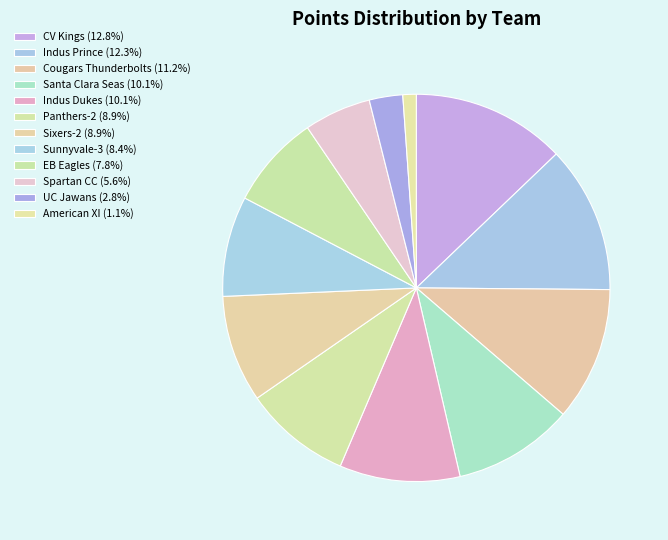

How many segments does this pie chart have?

12